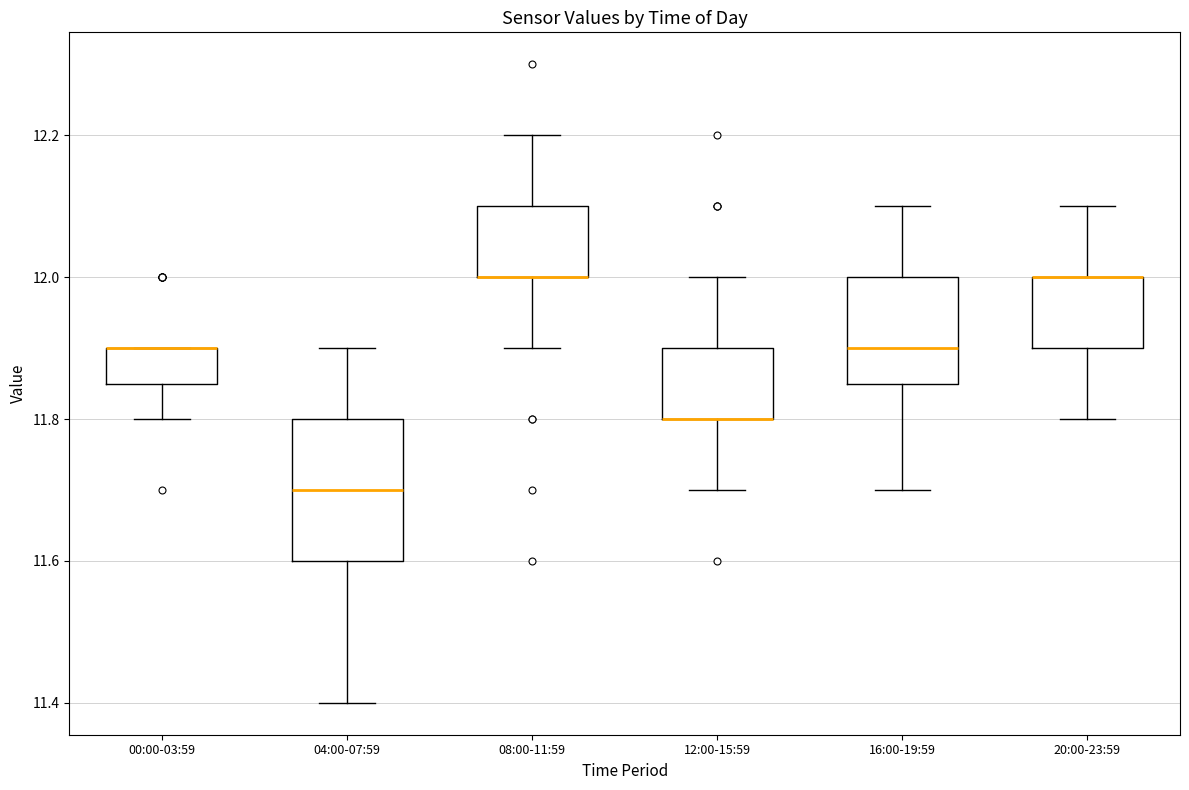

Reading left to right, read every box against the y-axis: the position of its median line, the range the box covers, and the ends of its whiskers. The values are not printed on the chart, so give them approximately, as read against the axis.

00:00-03:59: median 11.90 (drawn on the box's upper edge), box 11.86 to 11.90, whiskers 11.80 to 11.90
04:00-07:59: median 11.70, box 11.60 to 11.80, whiskers 11.40 to 11.90
08:00-11:59: median 12.00 (drawn on the box's lower edge), box 12.00 to 12.10, whiskers 11.90 to 12.20
12:00-15:59: median 11.80 (drawn on the box's lower edge), box 11.80 to 11.90, whiskers 11.70 to 12.00
16:00-19:59: median 11.90, box 11.86 to 12.00, whiskers 11.70 to 12.10
20:00-23:59: median 12.00 (drawn on the box's upper edge), box 11.90 to 12.00, whiskers 11.80 to 12.10